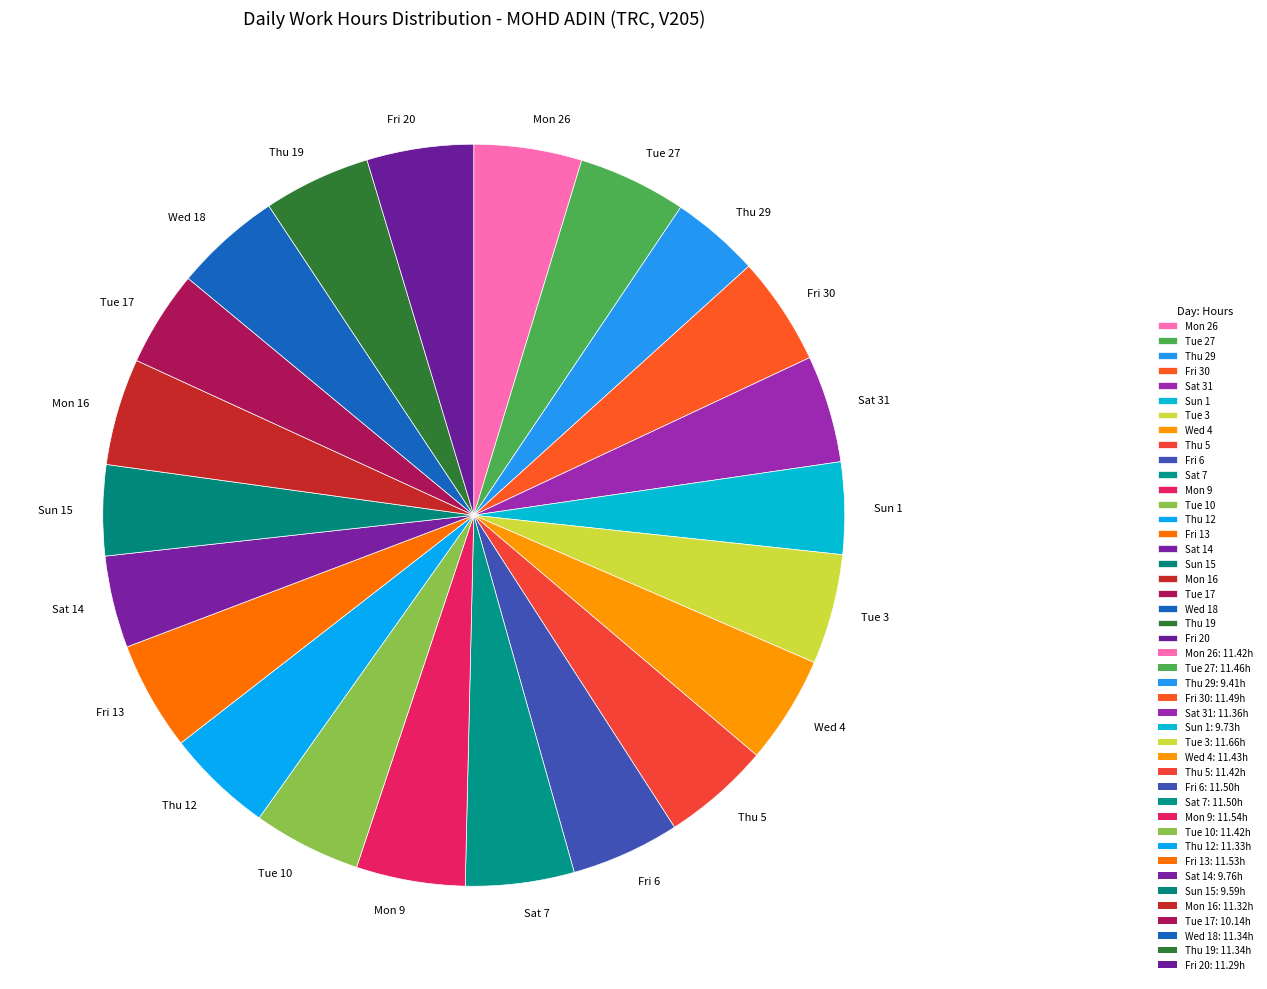

Is it true that Fri 6 is 5% of the pie?

True